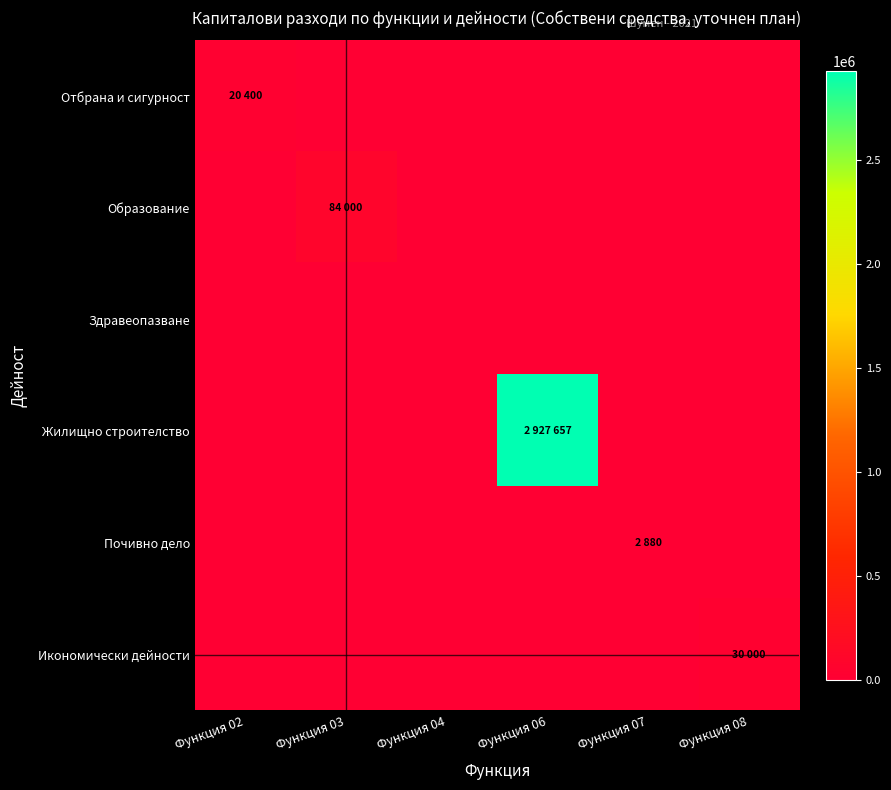

Reading left to right, list all the values displayed in this chart.

Отбрана и сигурност: Функция 02=20400	Функция 03=0	Функция 04=0	Функция 06=0	Функция 07=0	Функция 08=0
Образование: Функция 02=0	Функция 03=84000	Функция 04=0	Функция 06=0	Функция 07=0	Функция 08=0
Здравеопазване: Функция 02=0	Функция 03=0	Функция 04=0	Функция 06=0	Функция 07=0	Функция 08=0
Жилищно строителство: Функция 02=0	Функция 03=0	Функция 04=0	Функция 06=2927657	Функция 07=0	Функция 08=0
Почивно дело: Функция 02=0	Функция 03=0	Функция 04=0	Функция 06=0	Функция 07=2880	Функция 08=0
Икономически дейности: Функция 02=0	Функция 03=0	Функция 04=0	Функция 06=0	Функция 07=0	Функция 08=30000